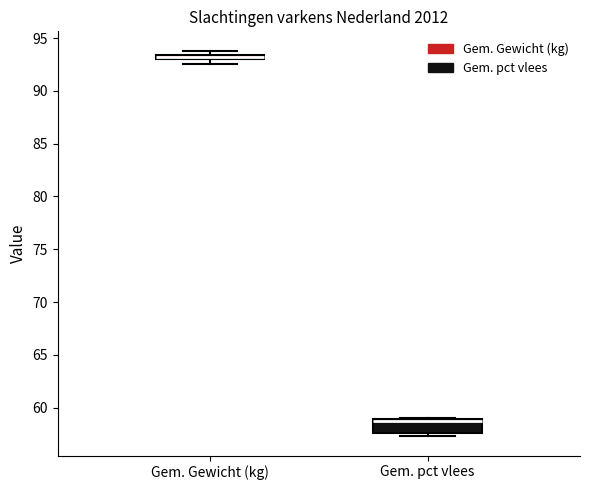

Where is the lower edge of the box for Gem. Gewicht (kg) on the y-axis? The values are not printed on the chart, so give them approximately, as read against the axis.

93.0